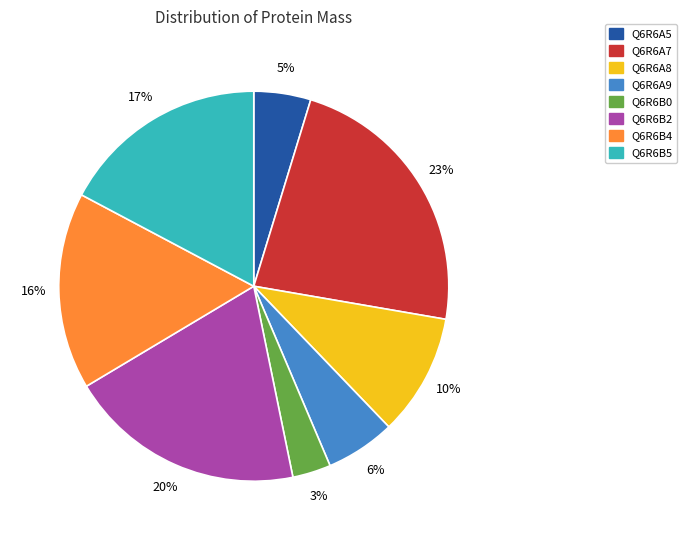

The Q6R6A7 slice represents 23% of the pie. True or false?

True